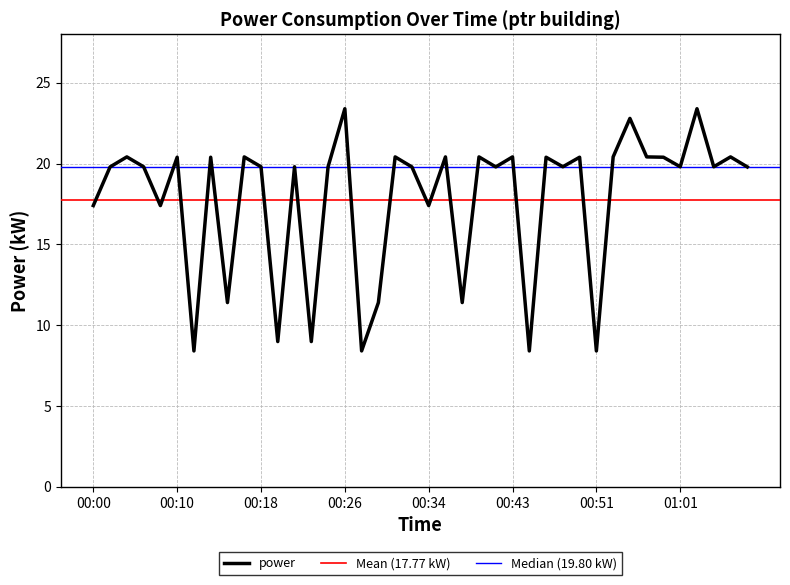

True or false: the data has more than 1 interior local peaks.

True